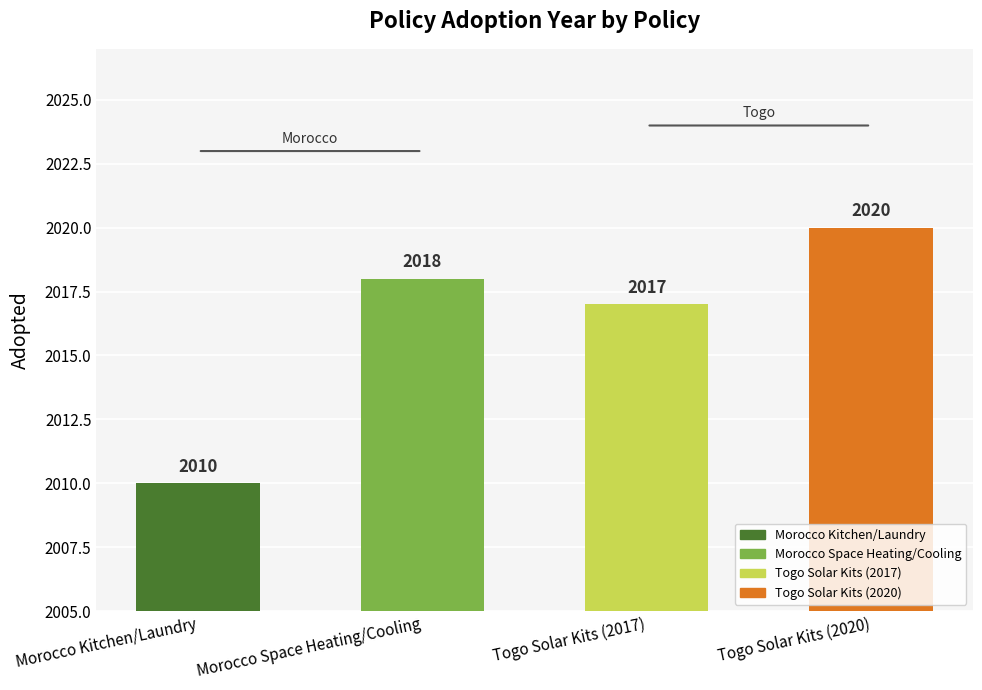

List the labels in order of value, largest first.

Togo Solar Kits (2020), Morocco Space Heating/Cooling, Togo Solar Kits (2017), Morocco Kitchen/Laundry